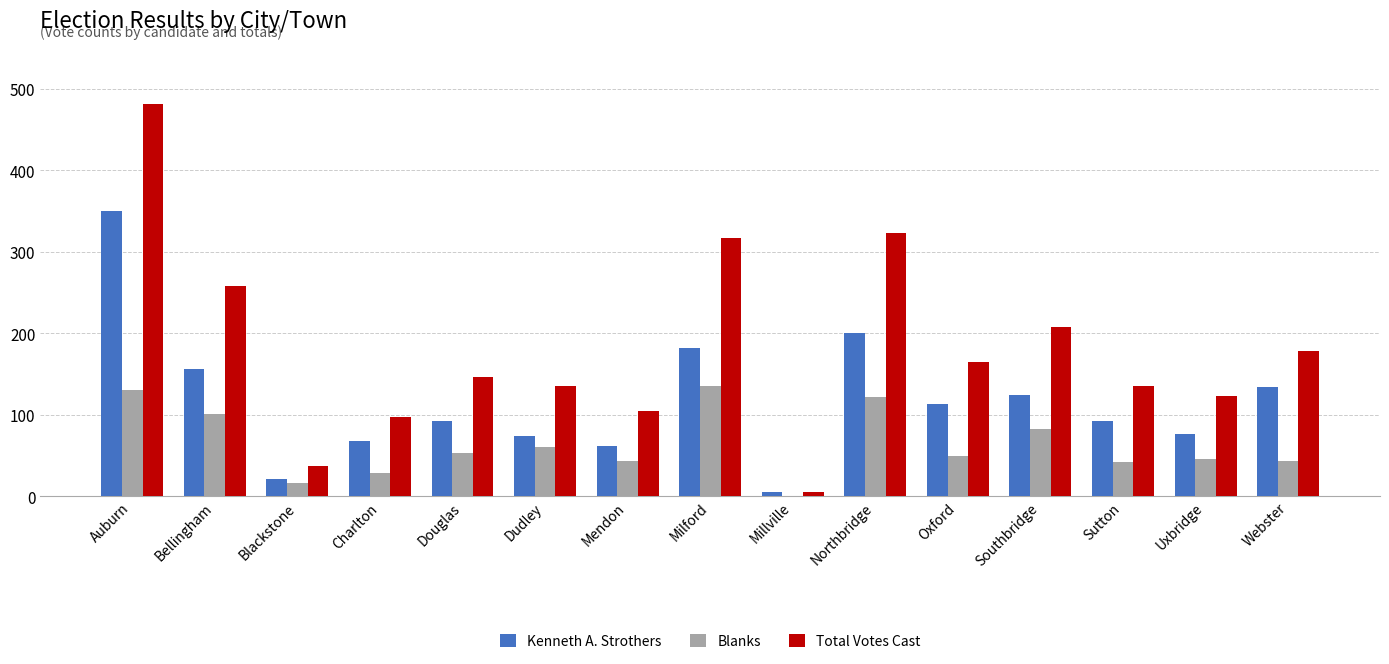

How many distinct data groups are displayed?

3